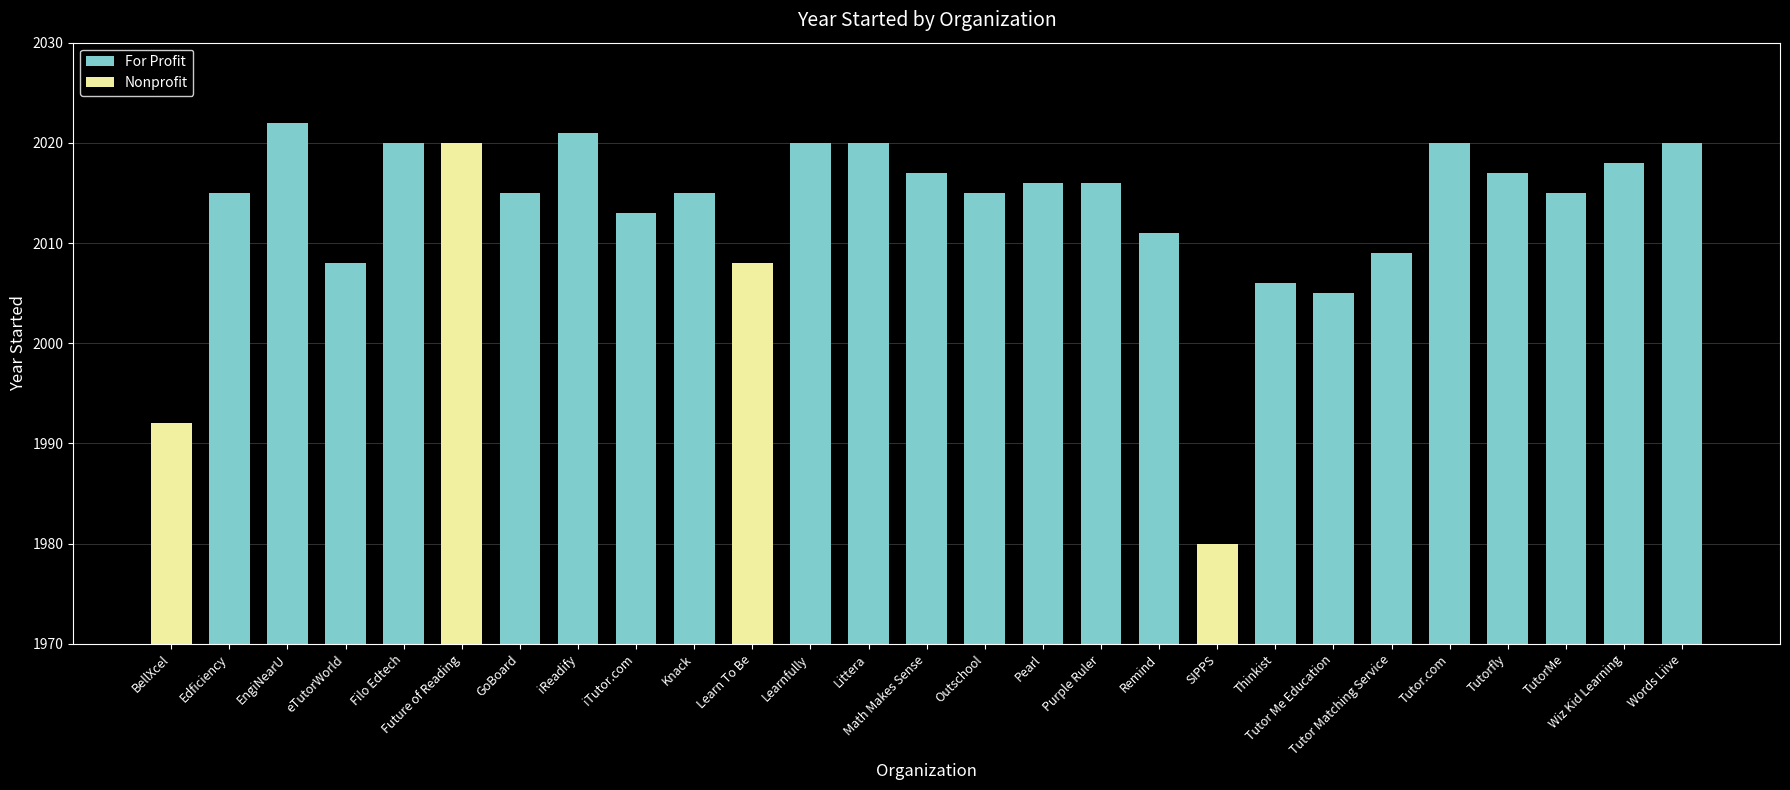

Does the chart contain any negative values?

No